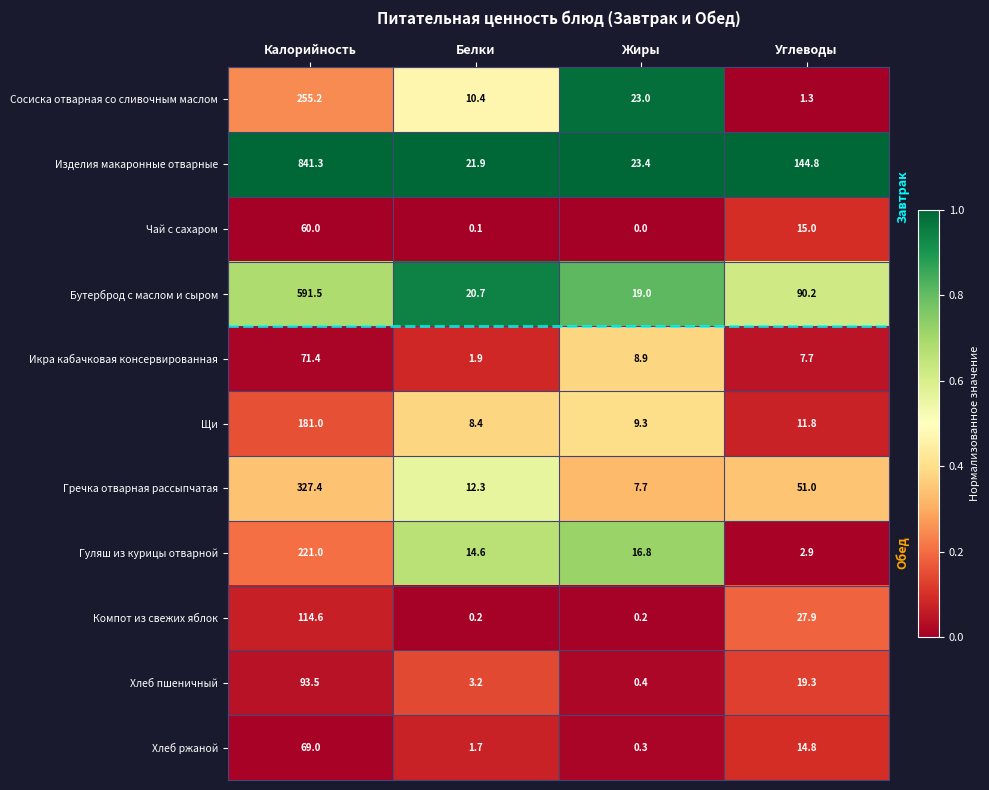

What is the difference between the Изделия макаронные отварные values at Белки and Калорийность?

819.4